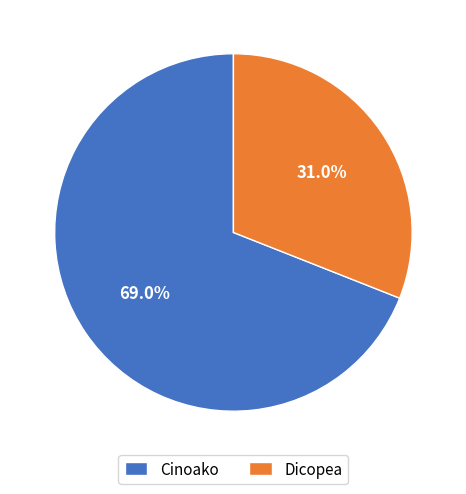

The Dicopea slice represents 19% of the pie. True or false?

False